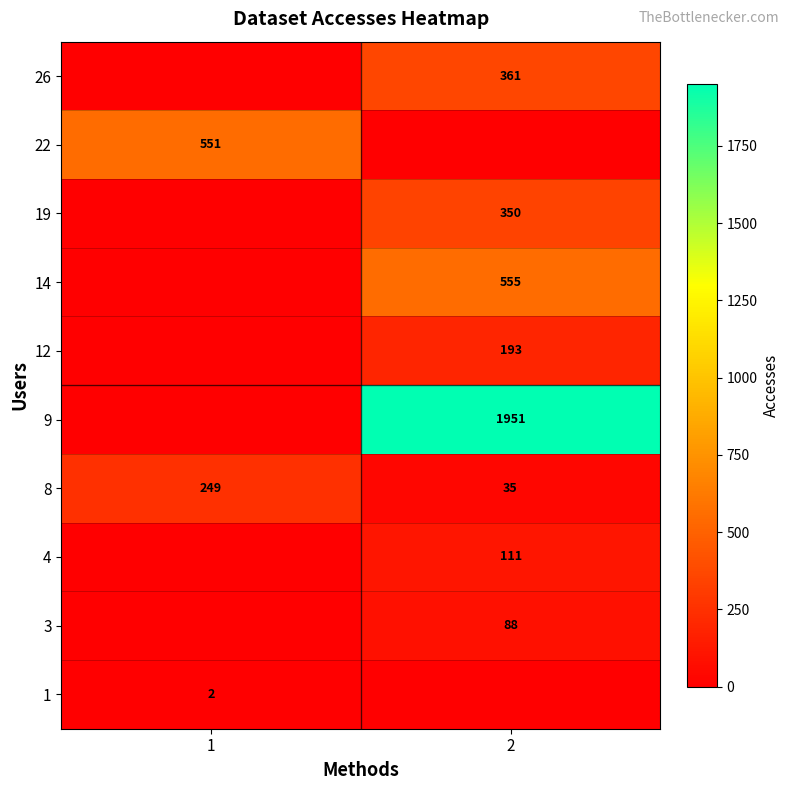

The 22 series shows 305 at 1. True or false?

False